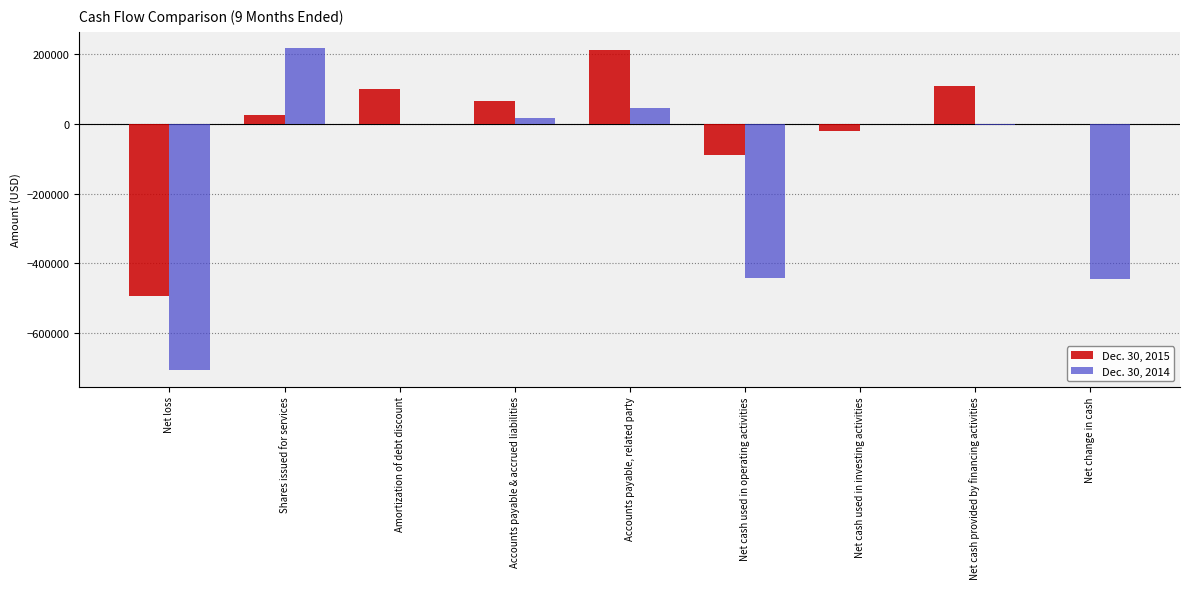

Is the value of Dec. 30, 2015 at Net loss greater than the value of Dec. 30, 2014 at Accounts payable, related party?

No